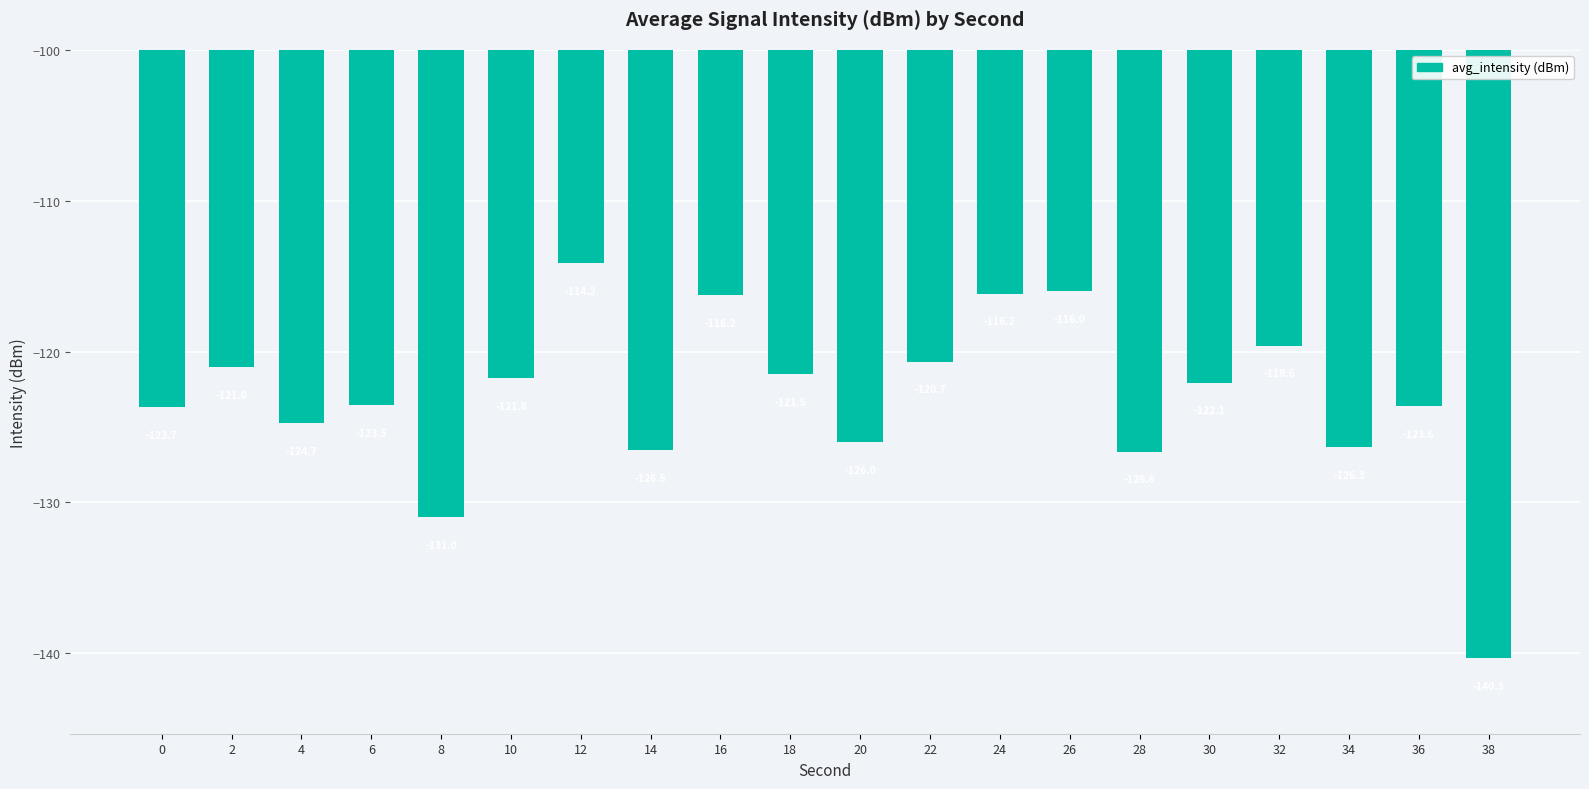

What is the change in value from 22 to 30?

-1.4